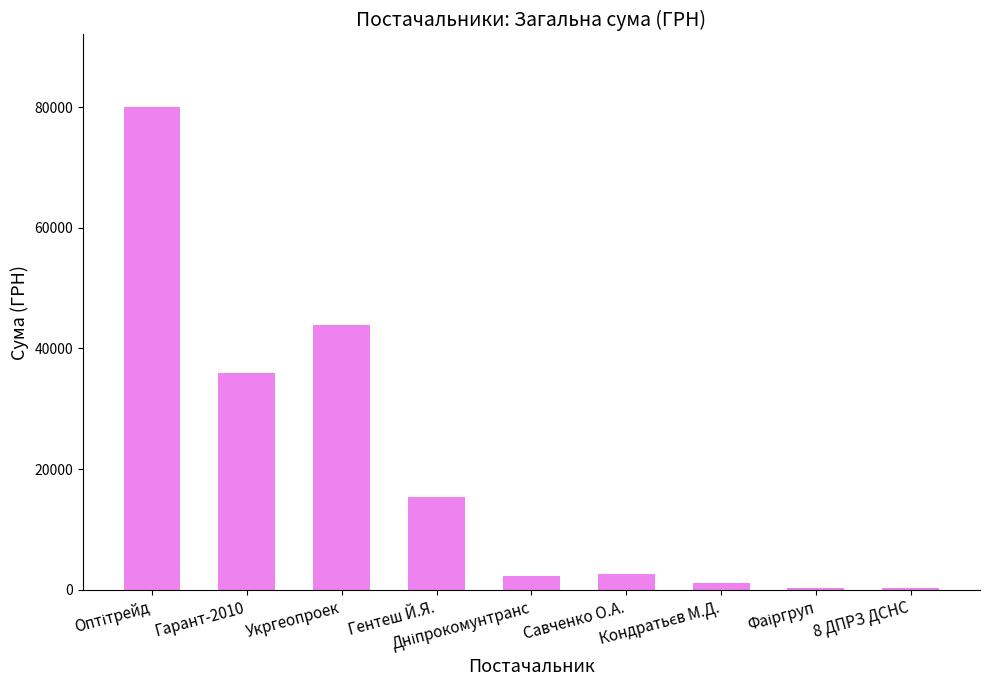

What is the average value?

20235.4